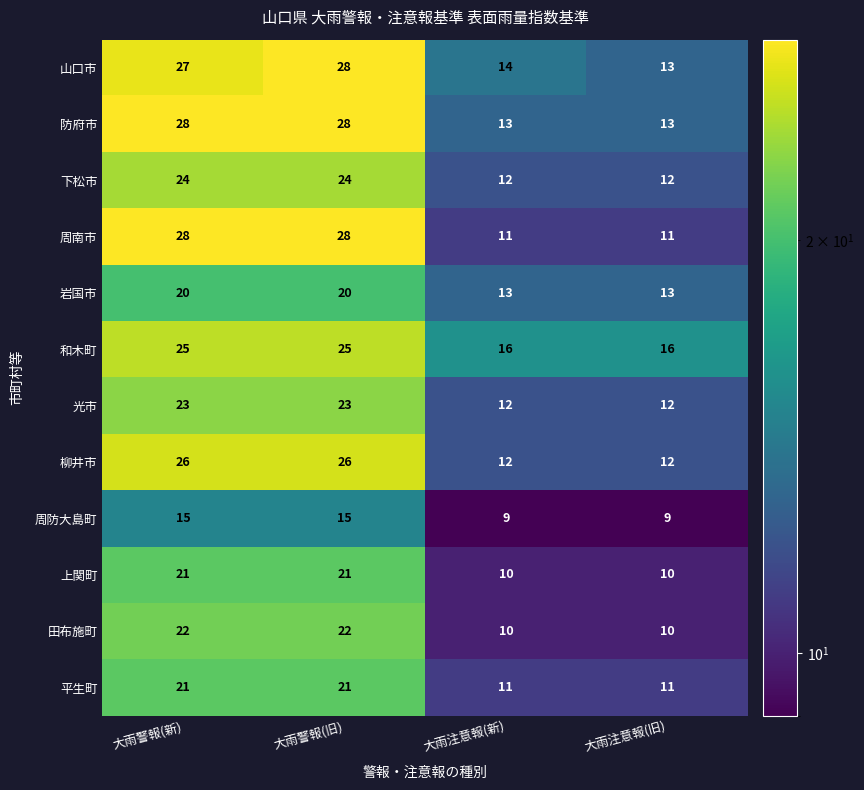

Count the 岩国市 values in the range 13 to 20.

4